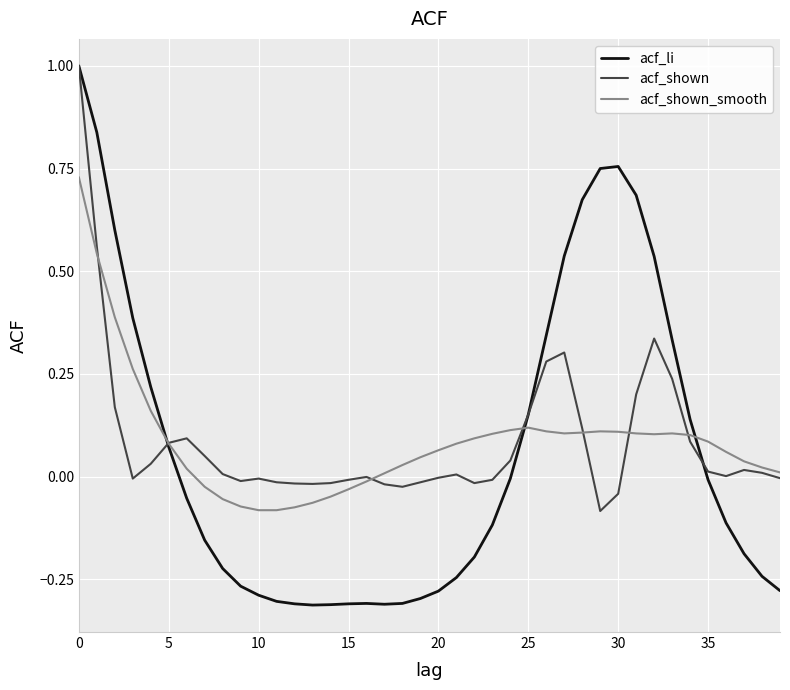

Which series has the largest range (max minus min)?

acf_li